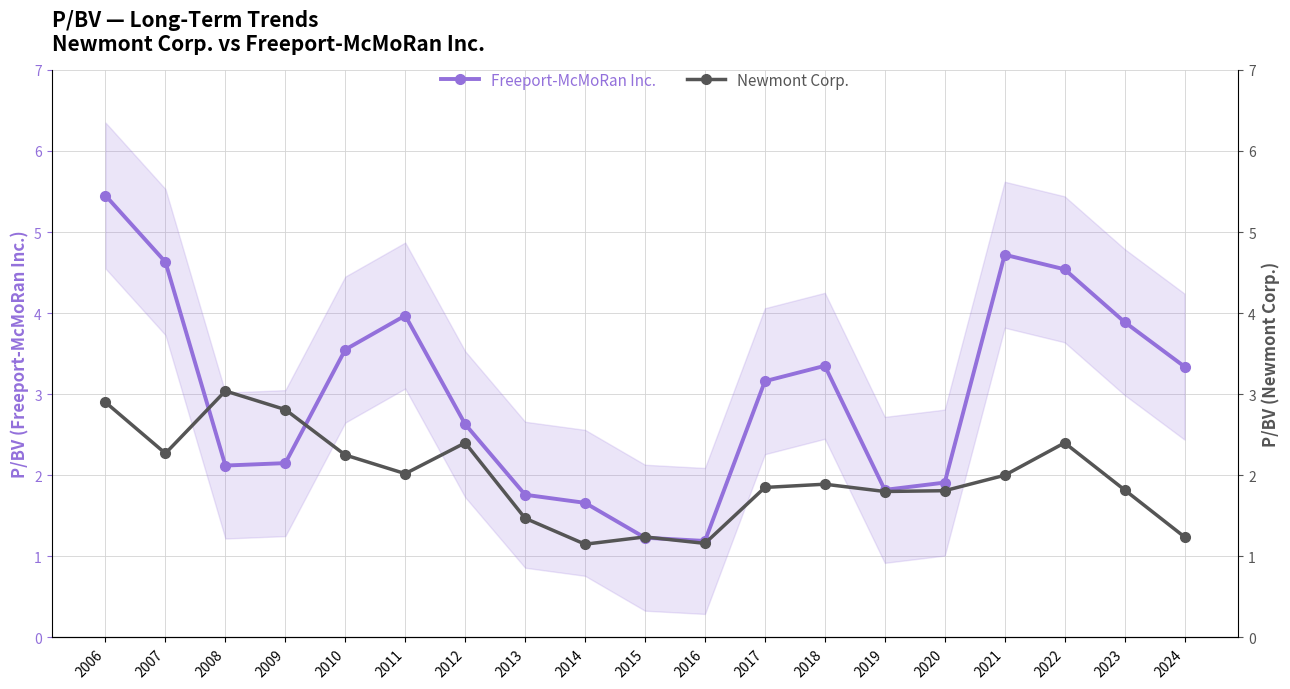

Reading left to right, transcribe all the data shown in this chart.

Freeport-McMoRan Inc.: 2006=5.5	2007=4.6	2008=2.1	2009=2.1	2010=3.5	2011=4.0	2012=2.6	2013=1.8	2014=1.7	2015=1.2	2016=1.2	2017=3.2	2018=3.4	2019=1.8	2020=1.9	2021=4.7	2022=4.5	2023=3.9	2024=3.3
Newmont Corp.: 2006=2.9	2007=2.3	2008=3.0	2009=2.8	2010=2.2	2011=2.0	2012=2.4	2013=1.5	2014=1.1	2015=1.2	2016=1.2	2017=1.9	2018=1.9	2019=1.8	2020=1.8	2021=2.0	2022=2.4	2023=1.8	2024=1.2